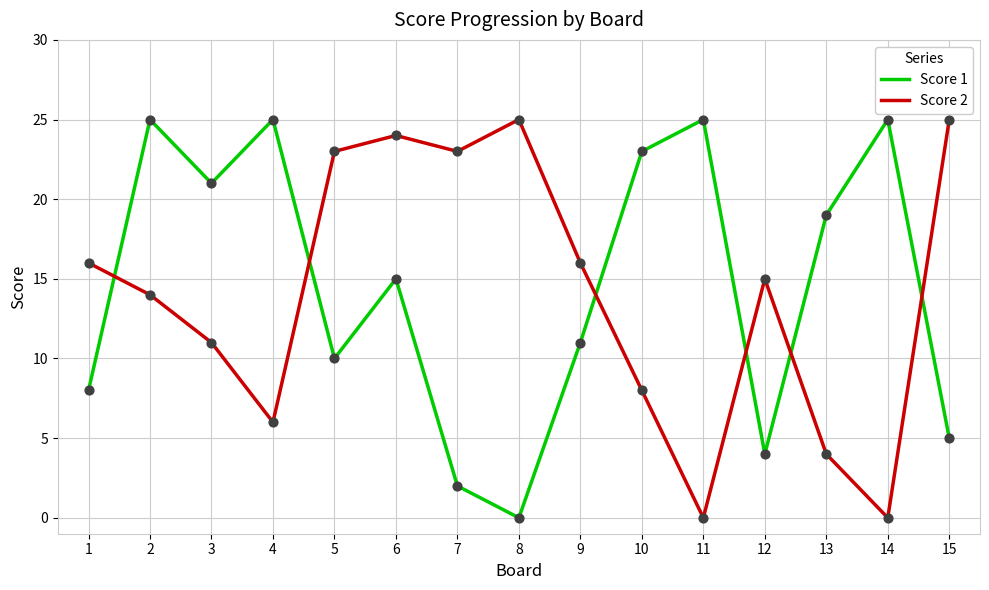

Between 4 and 9, which series saw the biggest shift?

Score 1